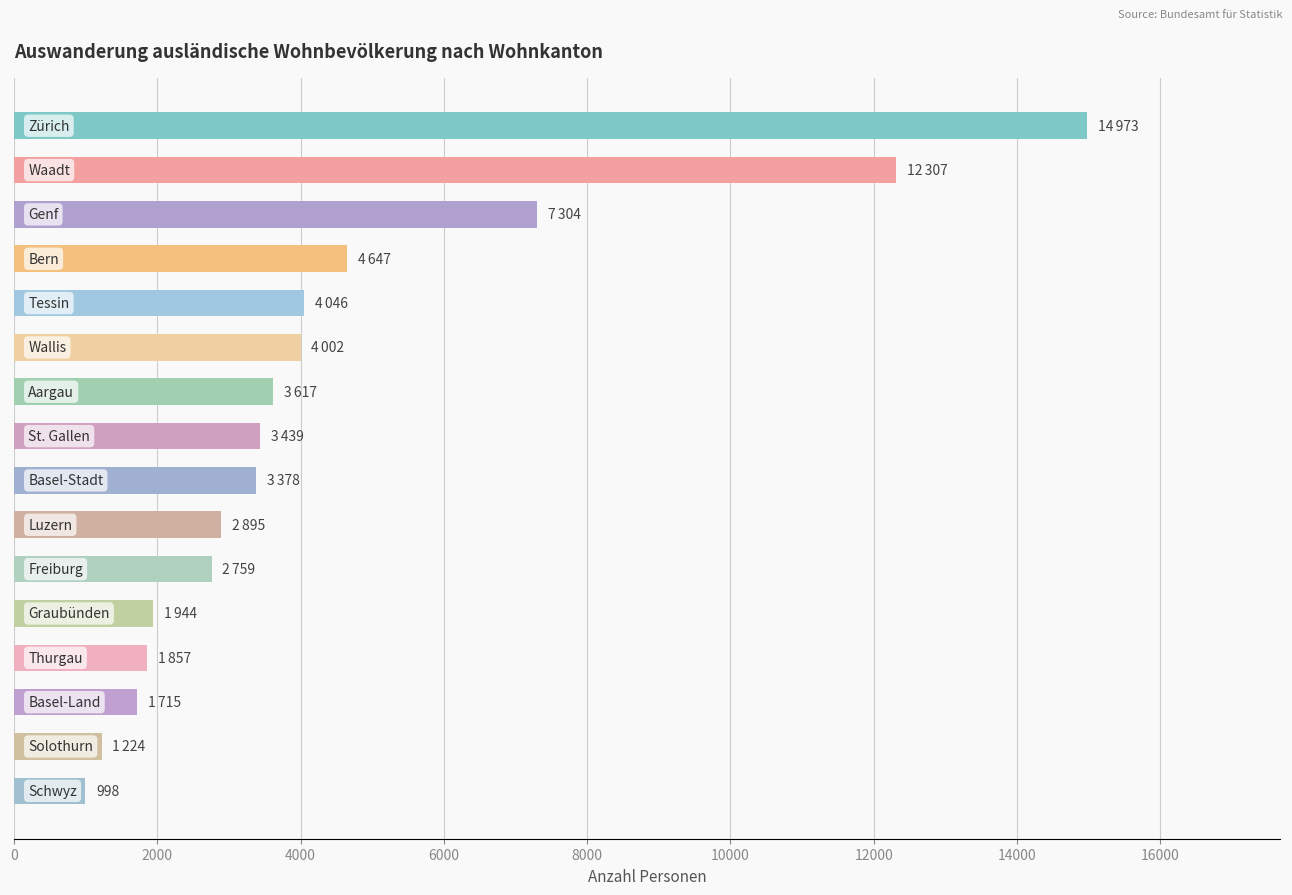

What is the smallest value displayed?

998